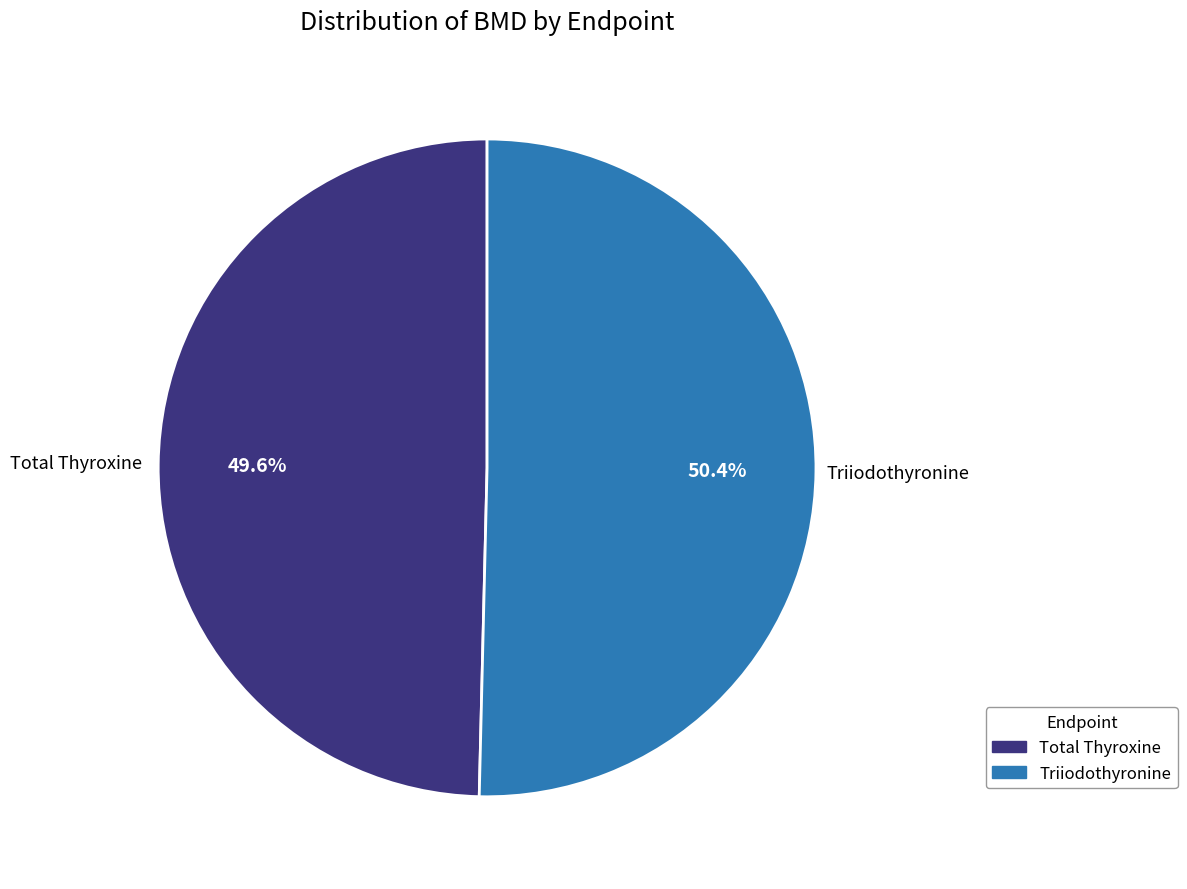

What is the largest slice in the pie chart?

Triiodothyronine